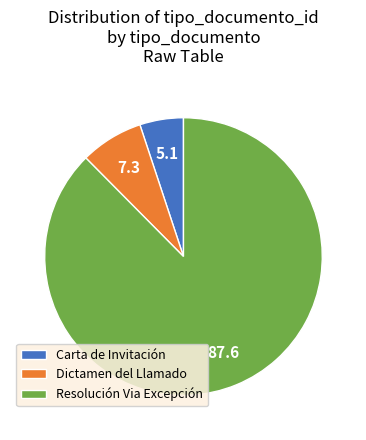

Which category has the smallest portion of the pie?

Carta de Invitación